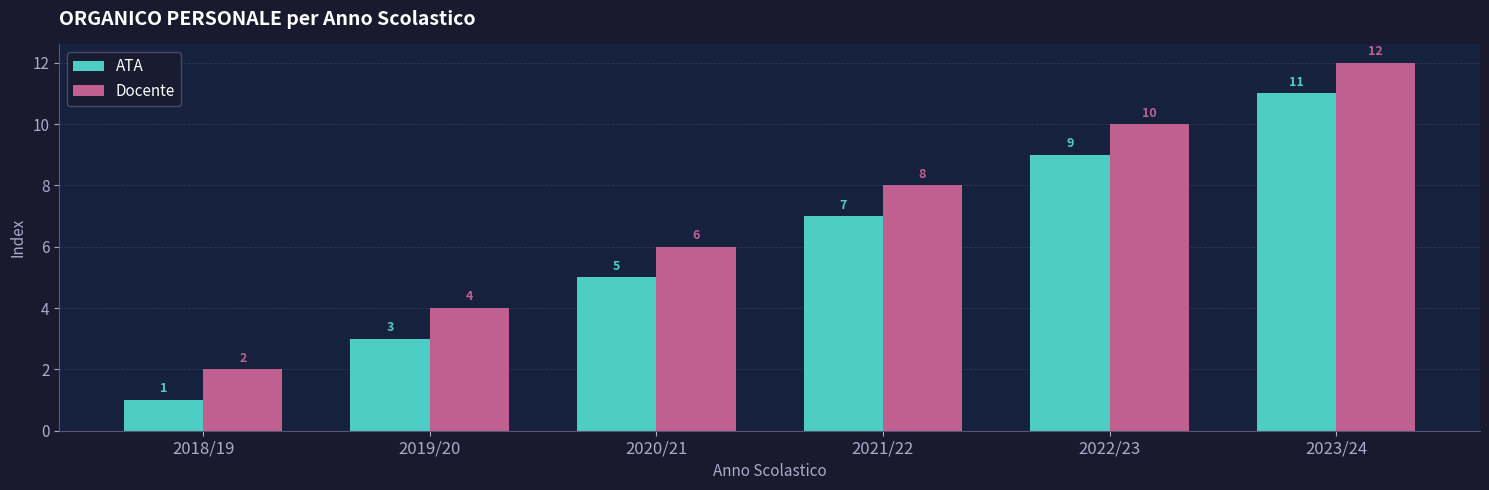

Where is Docente nearest to the value 7?

2020/21